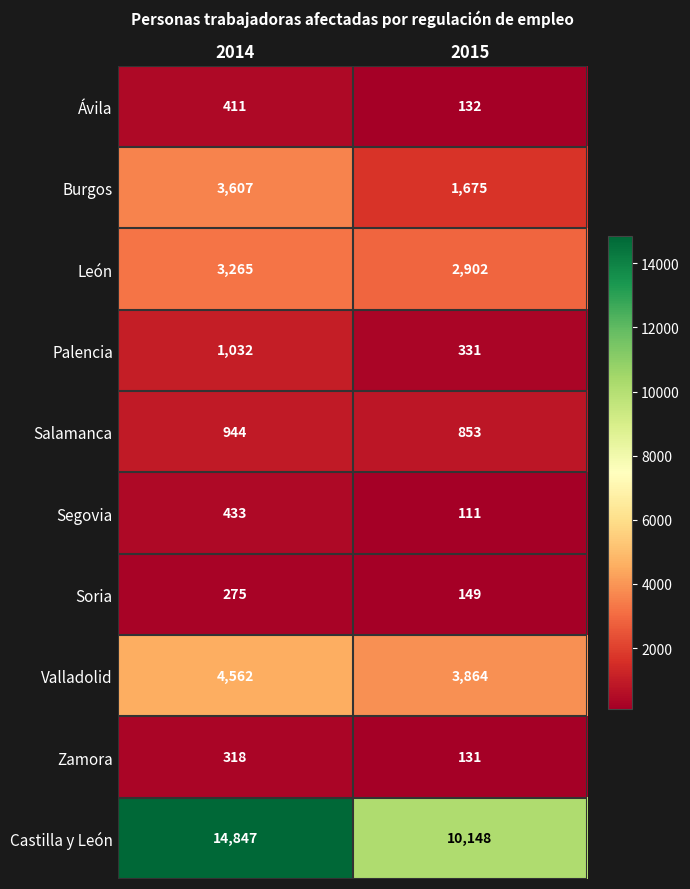

What is the difference between the maximum and minimum values in the Castilla y León series?

4699